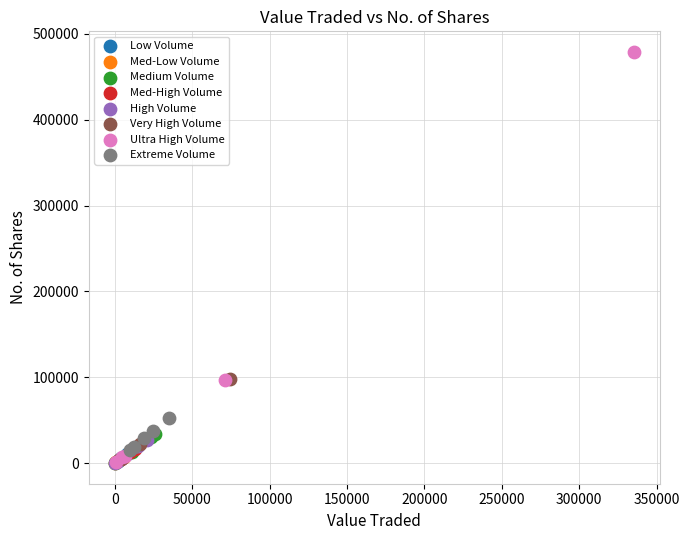

Which series reaches the maximum Y coordinate?

Ultra High Volume